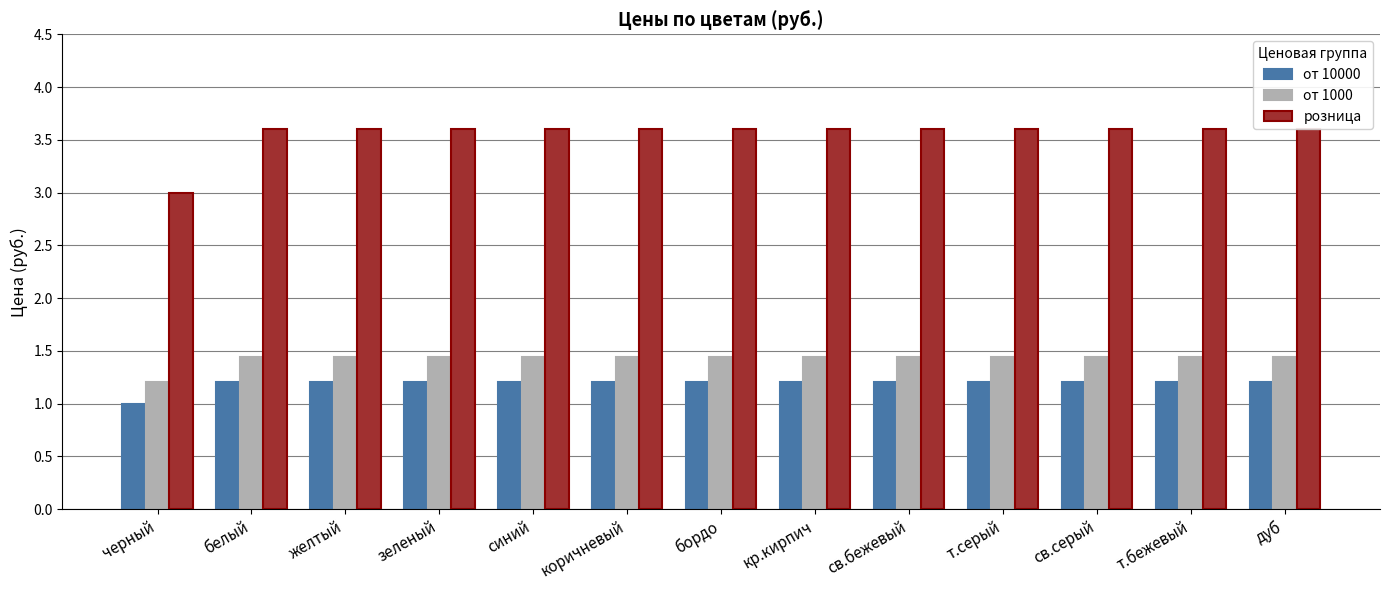

Reading left to right, extract all data points from this chart.

от 10000: черный=1.0	белый=1.2	желтый=1.2	зеленый=1.2	синий=1.2	коричневый=1.2	бордо=1.2	кр.кирпич=1.2	св.бежевый=1.2	т.серый=1.2	св.серый=1.2	т.бежевый=1.2	дуб=1.2
от 1000: черный=1.2	белый=1.4	желтый=1.4	зеленый=1.4	синий=1.4	коричневый=1.4	бордо=1.4	кр.кирпич=1.4	св.бежевый=1.4	т.серый=1.4	св.серый=1.4	т.бежевый=1.4	дуб=1.4
розница: черный=3.0	белый=3.6	желтый=3.6	зеленый=3.6	синий=3.6	коричневый=3.6	бордо=3.6	кр.кирпич=3.6	св.бежевый=3.6	т.серый=3.6	св.серый=3.6	т.бежевый=3.6	дуб=3.6